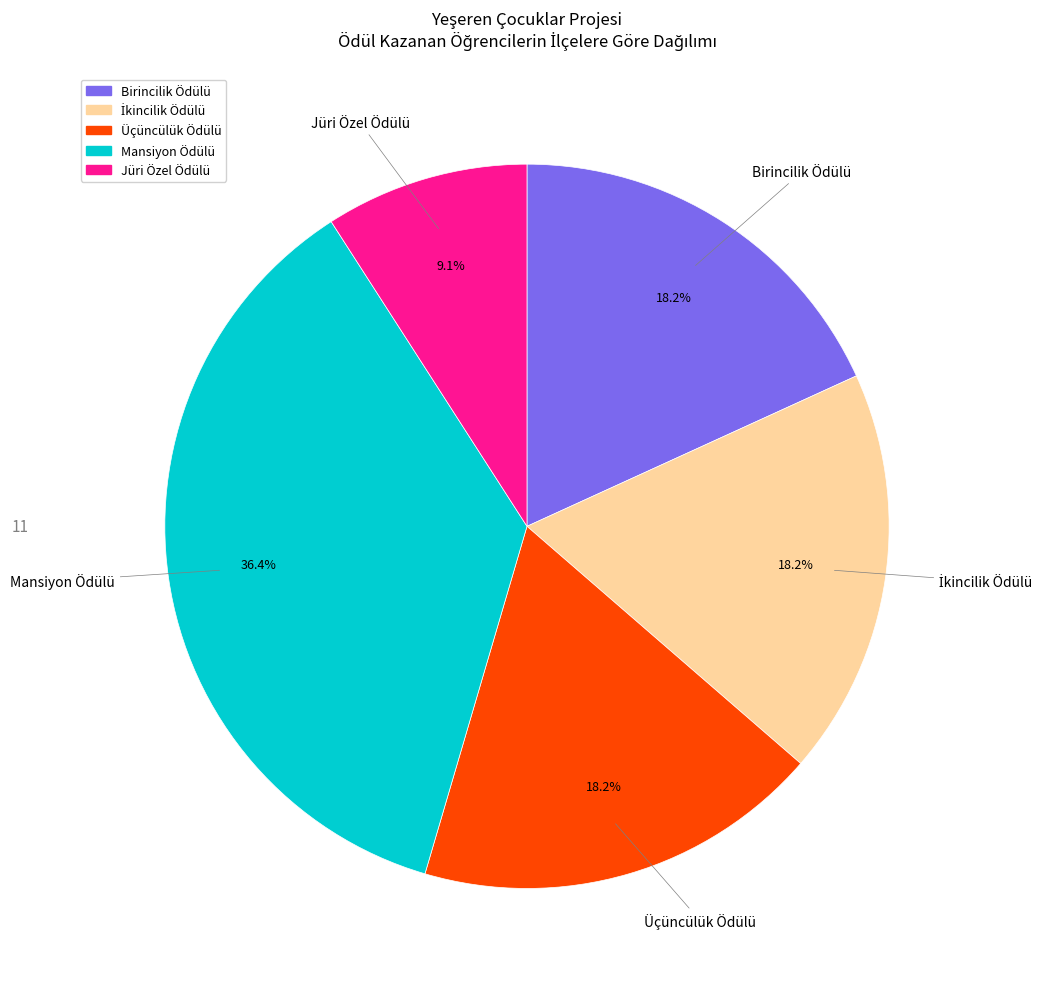

Which category has the smallest portion of the pie?

Jüri Özel Ödülü